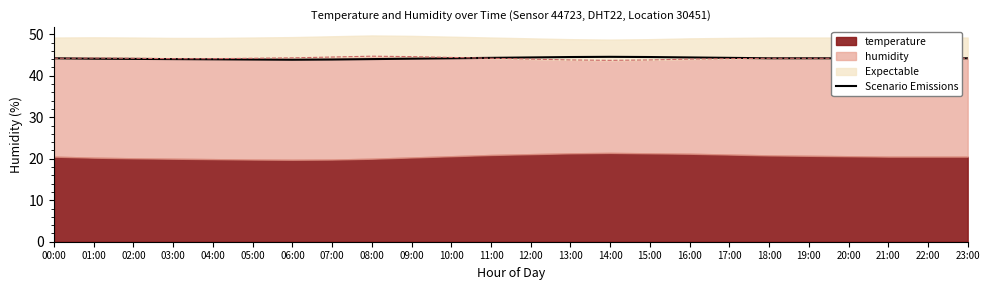

Rank the categories by value from lowest to highest.

06:00, 05:00, 07:00, 04:00, 03:00, 08:00, 02:00, 01:00, 09:00, 00:00, 10:00, 18:00, 19:00, 20:00, 21:00, 22:00, 23:00, 11:00, 17:00, 12:00, 16:00, 13:00, 15:00, 14:00